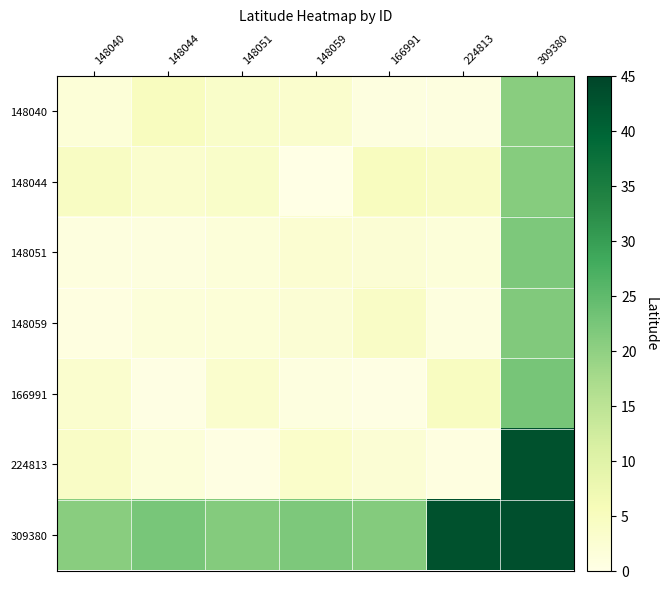

What is the maximum value shown in the chart?

43.2